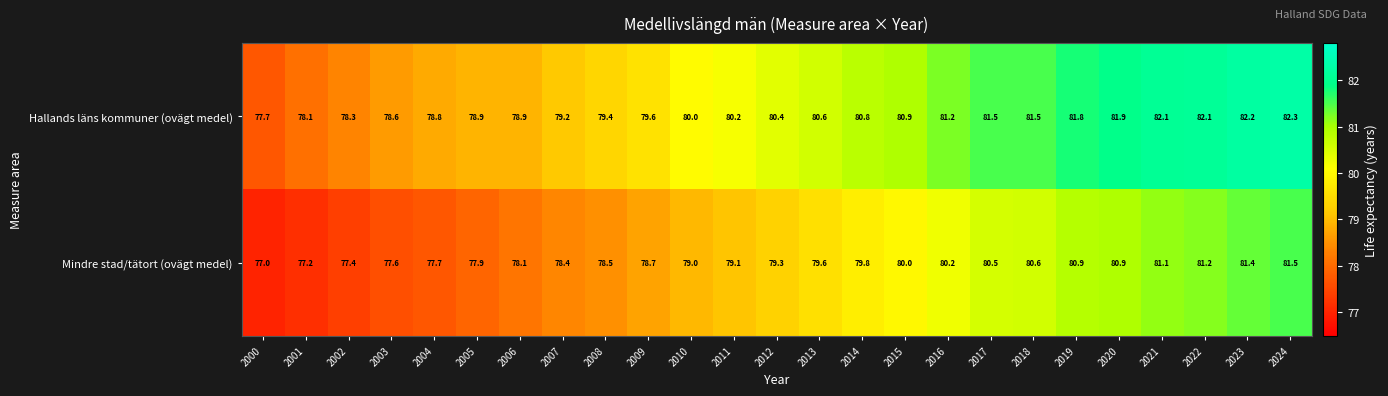

What is the minimum value shown in the chart?

77.0